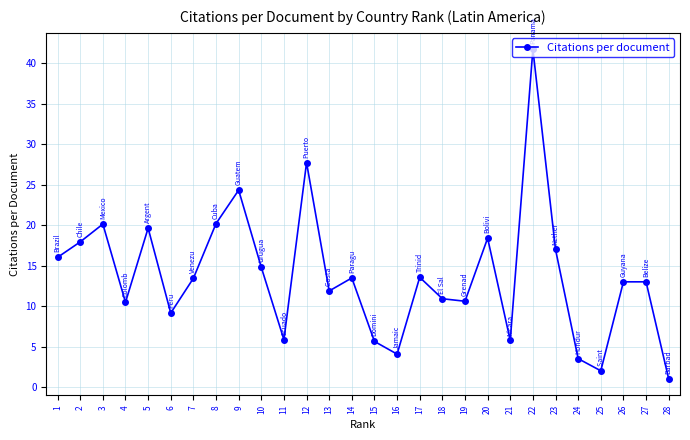

The value at 27 is 23.1. True or false?

False